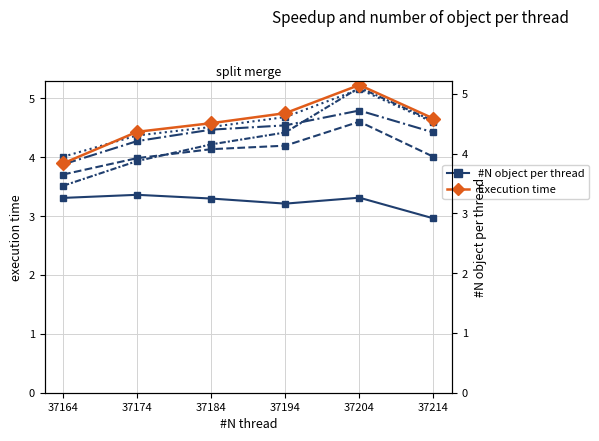

Which series changed the most between 37184 and 37194?

Vmg 180°